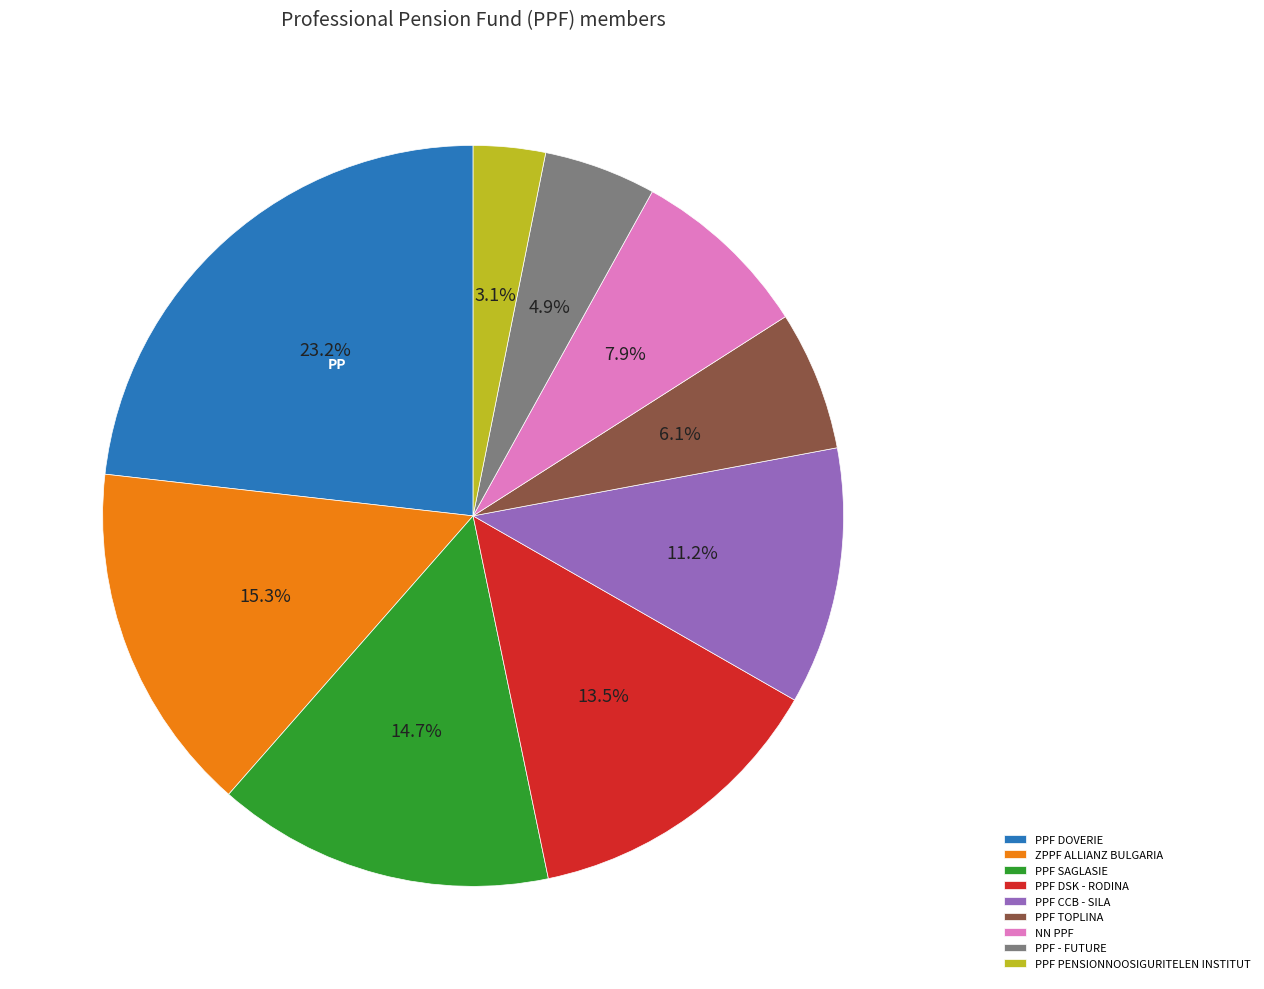

Which has a higher value, PPF DSK - RODINA or PPF PENSIONNOOSIGURITELEN INSTITUT?

PPF DSK - RODINA